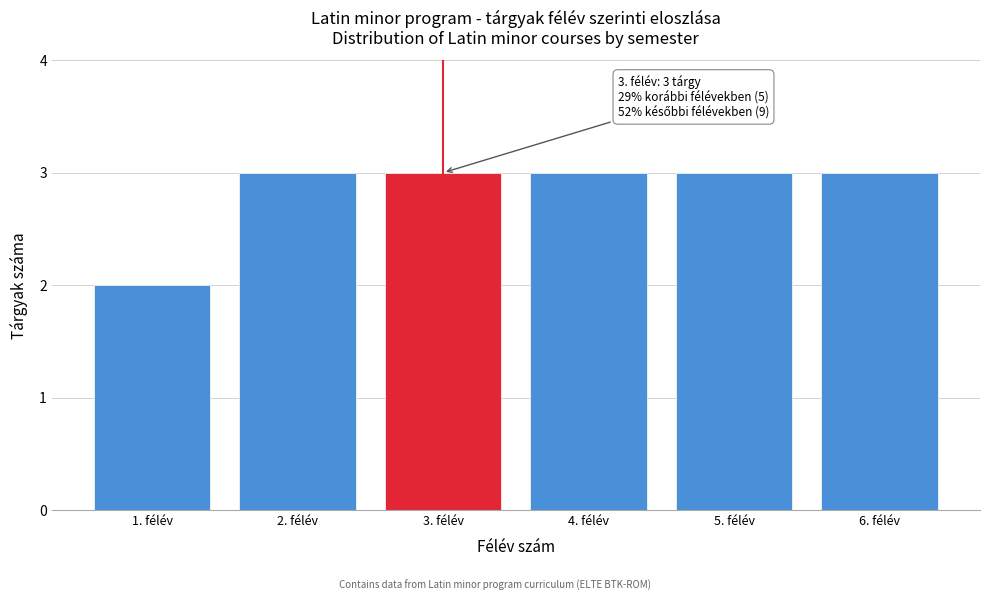

Reading left to right, transcribe all the data shown in this chart.

1. félév=2	2. félév=3	3. félév=3	4. félév=3	5. félév=3	6. félév=3